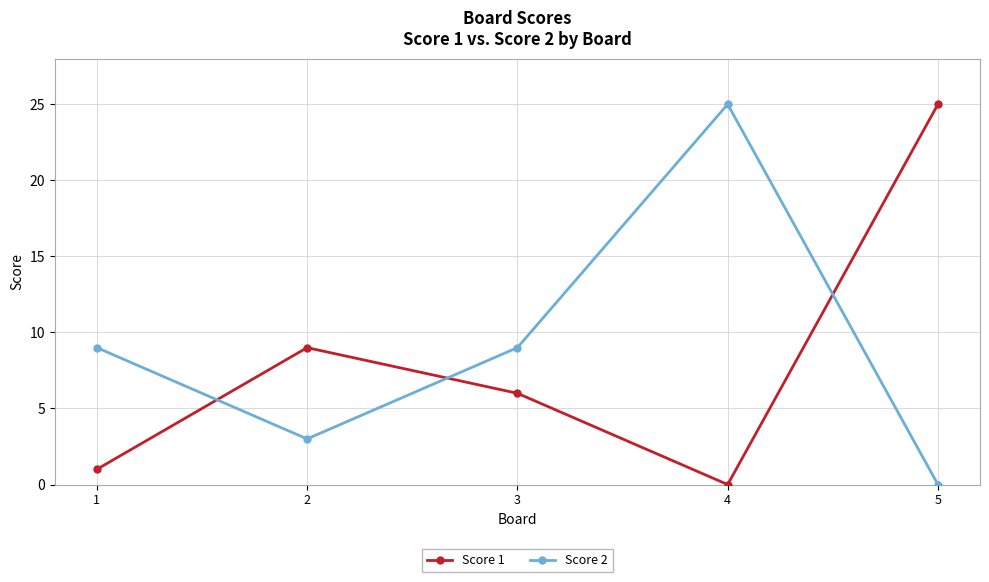

What is the difference between the highest and lowest values at 3?

3